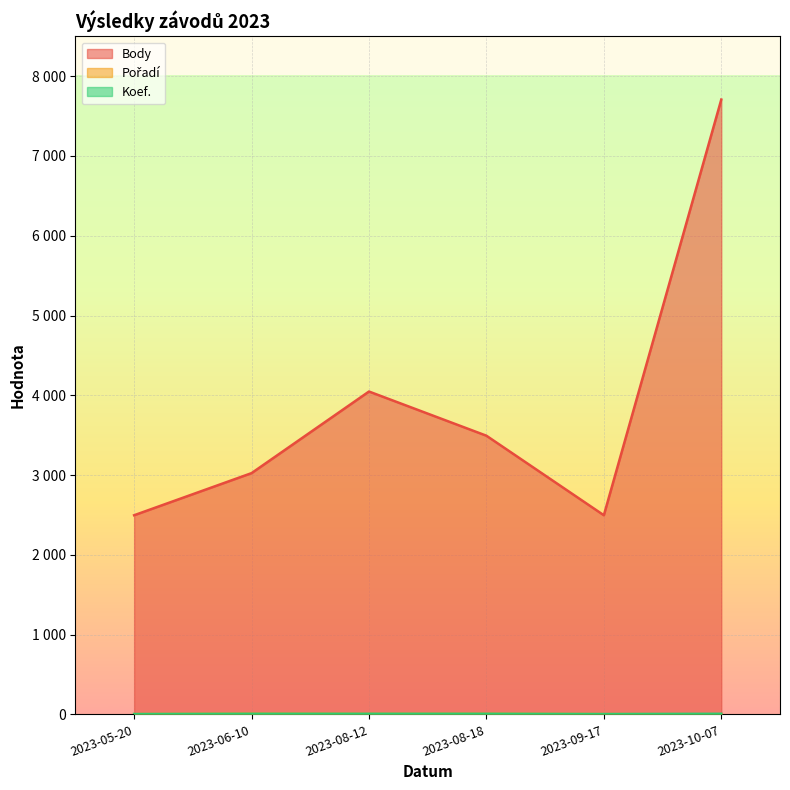

Between 2023-08-18 and 2023-10-07, which series saw the biggest shift?

Body